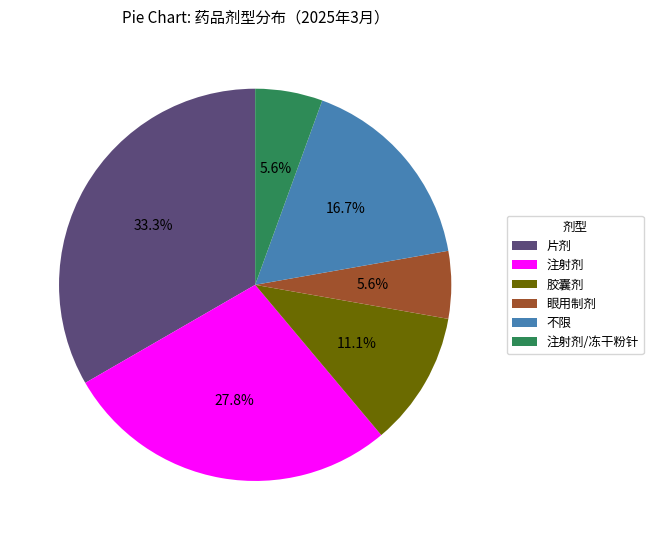

What portion of the pie excludes 注射剂/冻干粉针?

94.4%